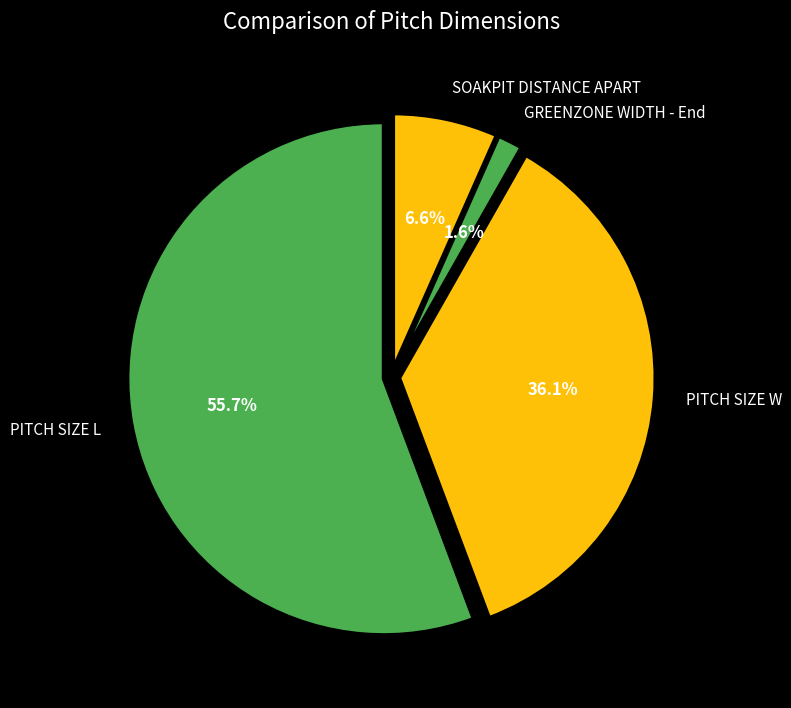

Is it true that PITCH SIZE L is 39% of the pie?

False